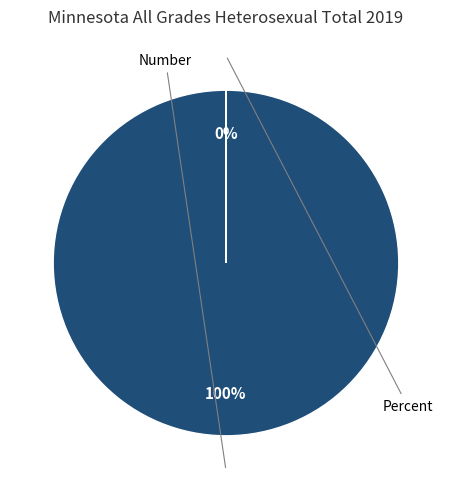

Which category accounts for the majority?

Number